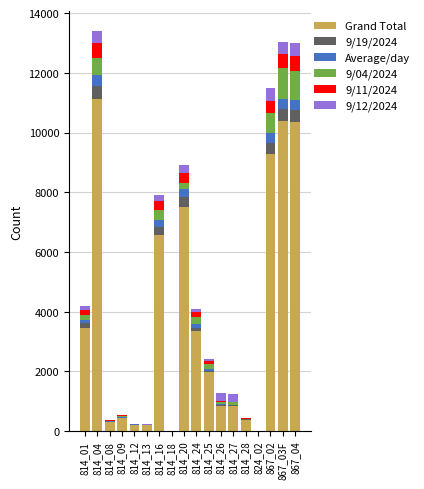

Are the bars horizontal?

No